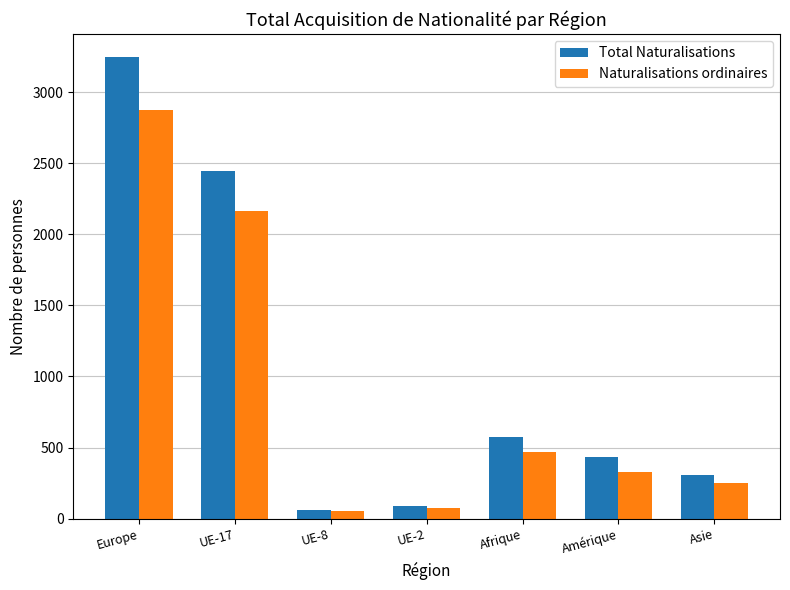

Which series changed the most between UE-2 and Amérique?

Total Naturalisations